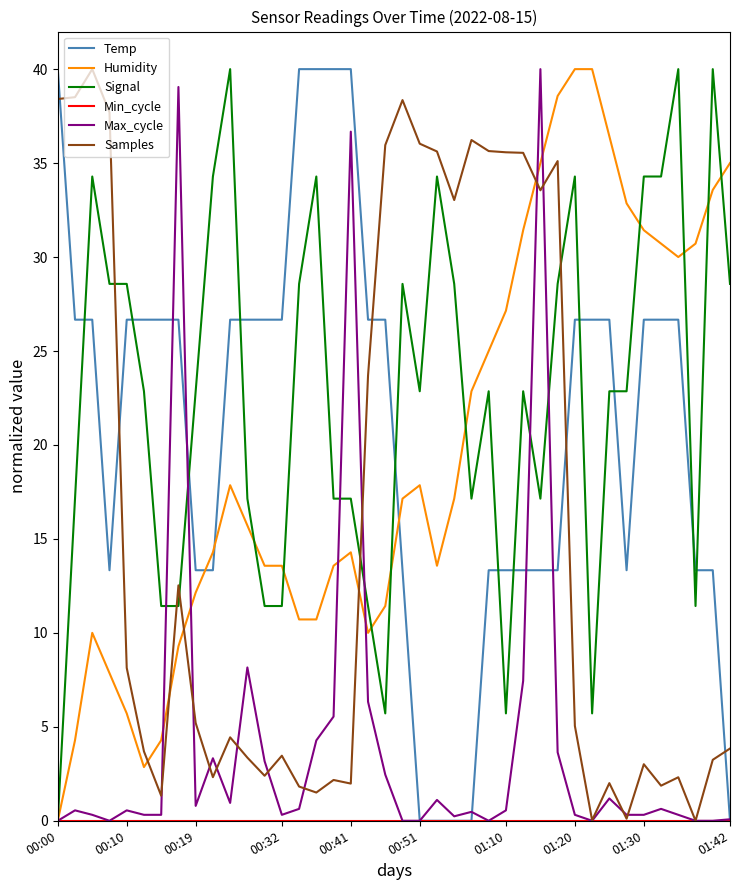

What is the highest value of the Samples series?

40.0